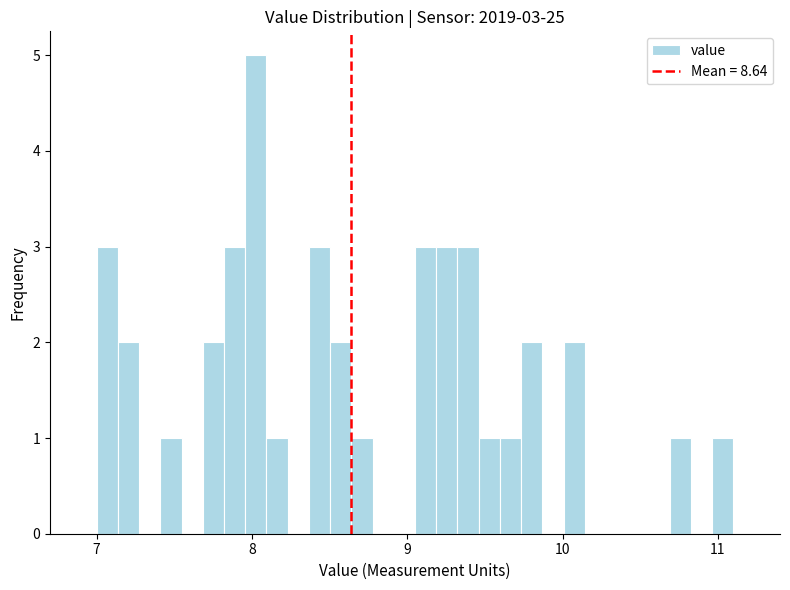

Around what value on the x-axis is the tallest bar? Give the approximate position of its centre, as read against the axis.

8.0